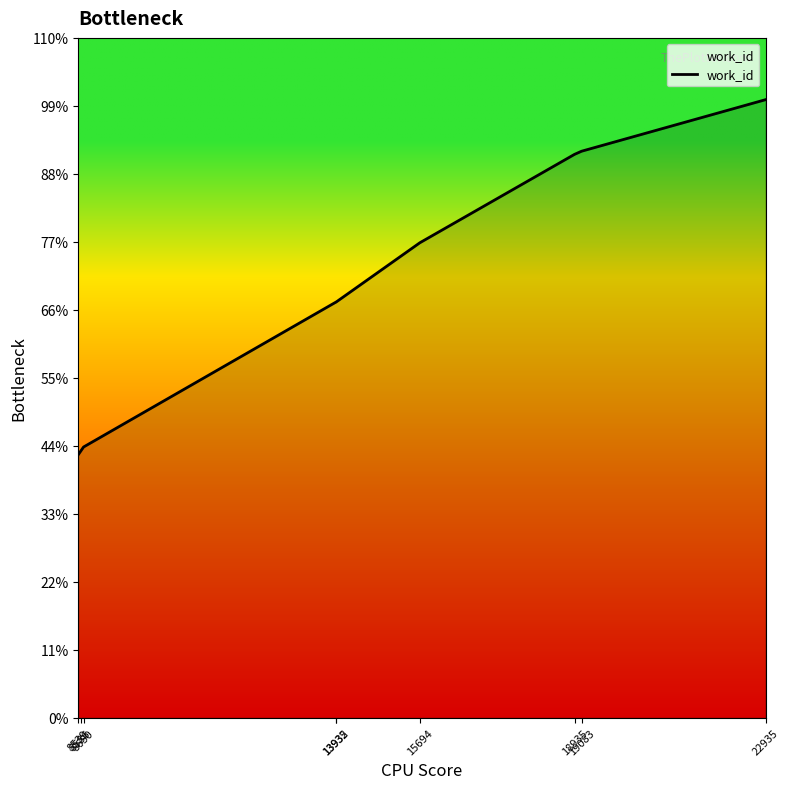

Does the chart have visible grid lines?

No